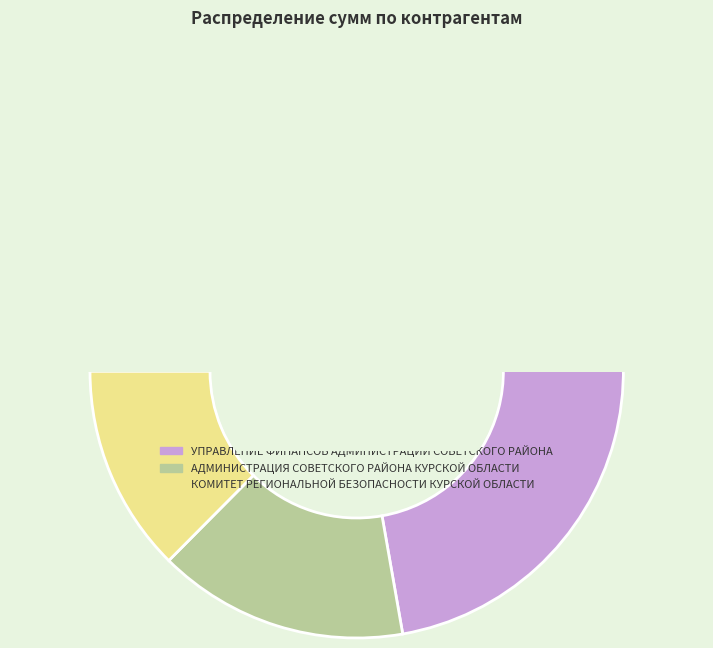

The КОМИТЕТ РЕГИОНАЛЬНОЙ БЕЗОПАСНОСТИ КУРСКОЙ ОБЛАСТИ slice represents 18% of the pie. True or false?

False